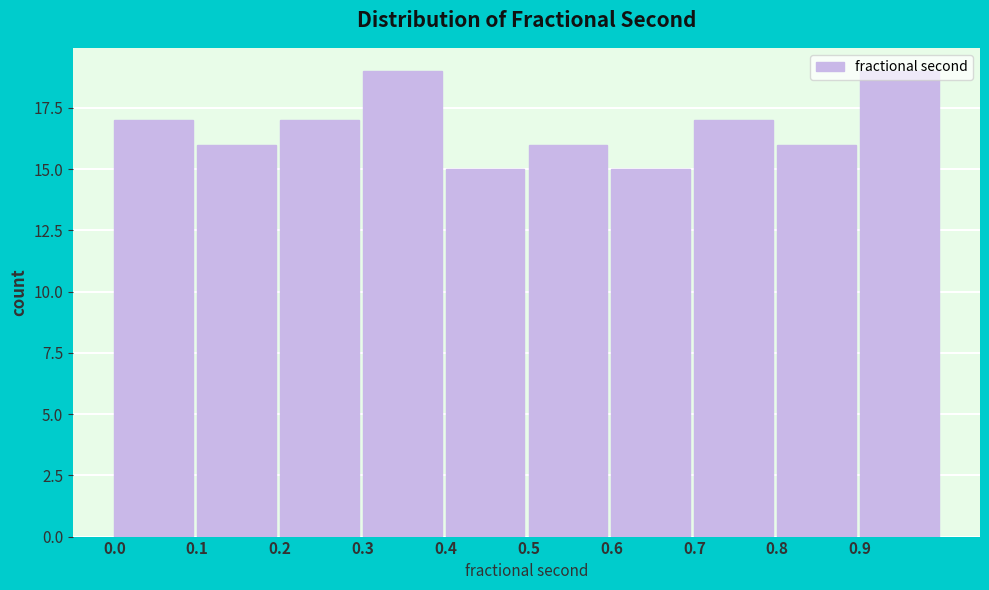

What is the greatest value displayed?

19